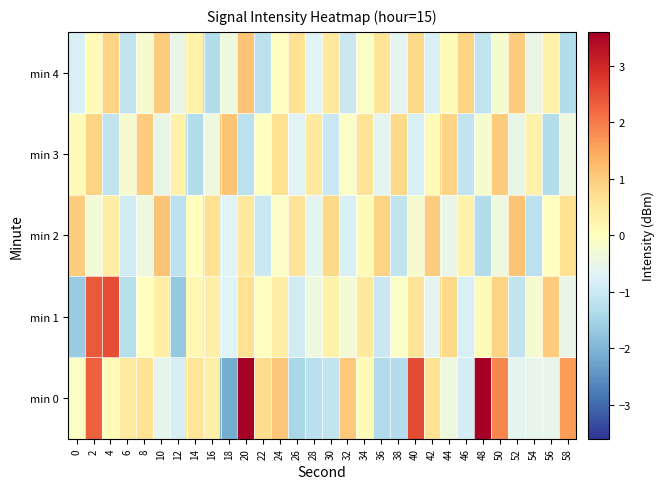

How many categories are shown in the chart?

30